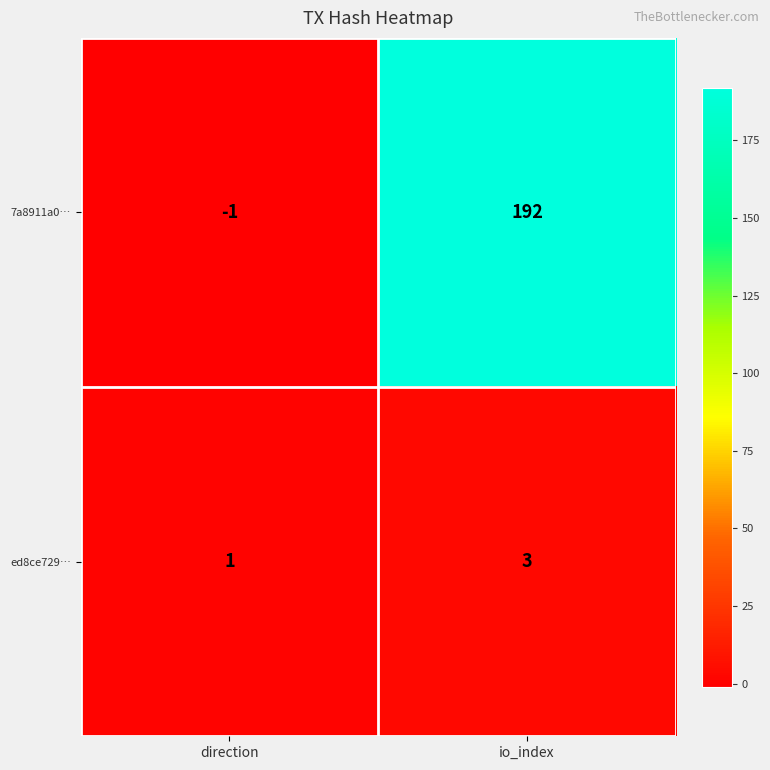

What is the sum of all ed8ce729… values?

4